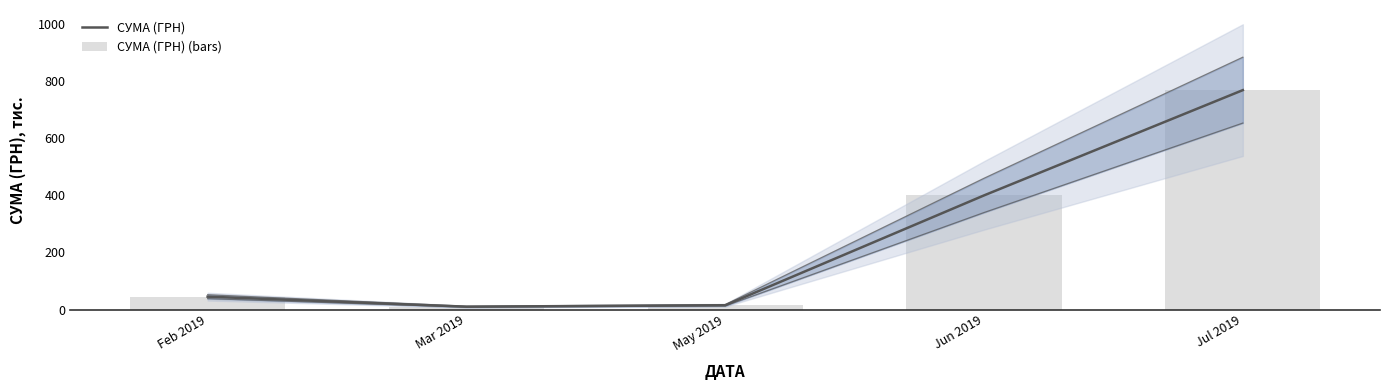

Which category has the highest value across all series?

Jul 2019